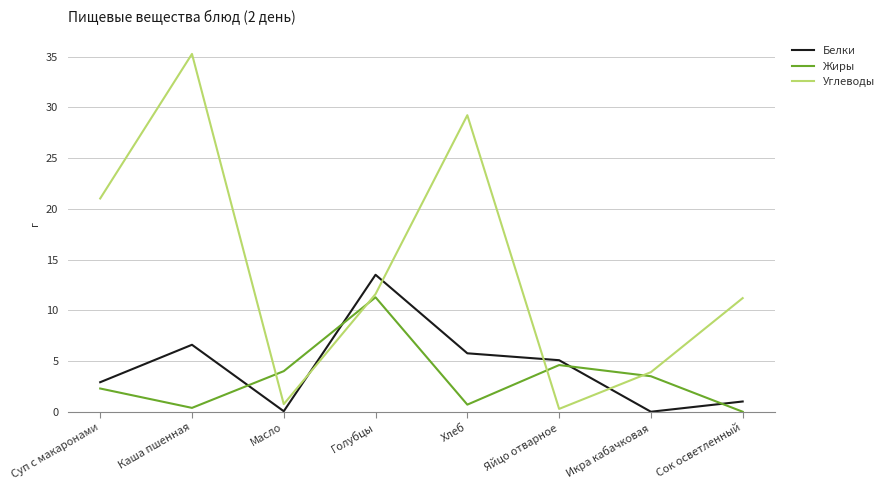

Which series has the largest range (max minus min)?

Углеводы